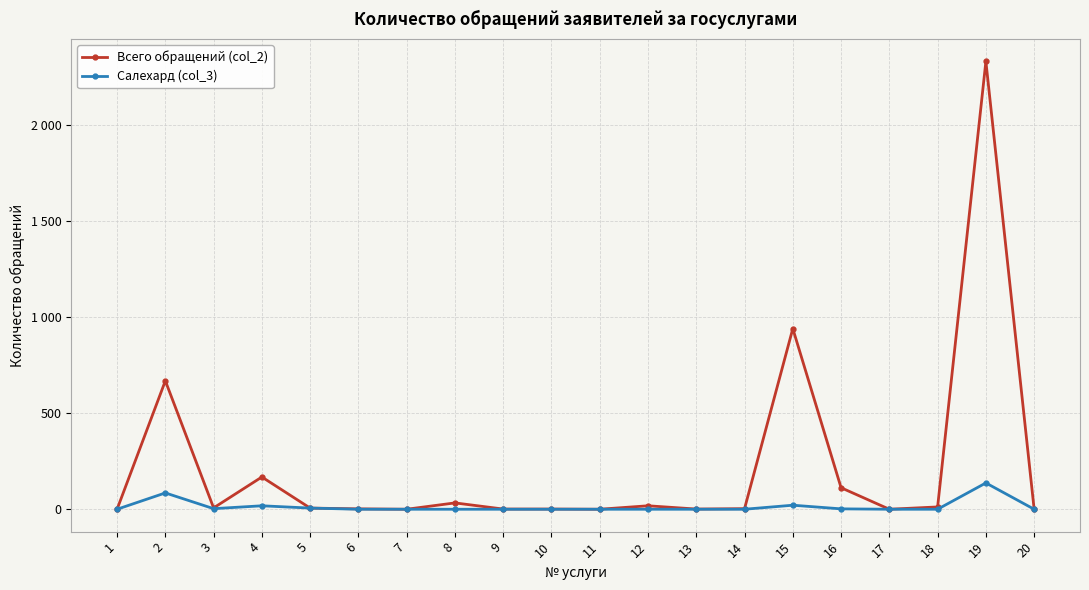

Which category has the highest value in the Салехард (col_3) series?

19